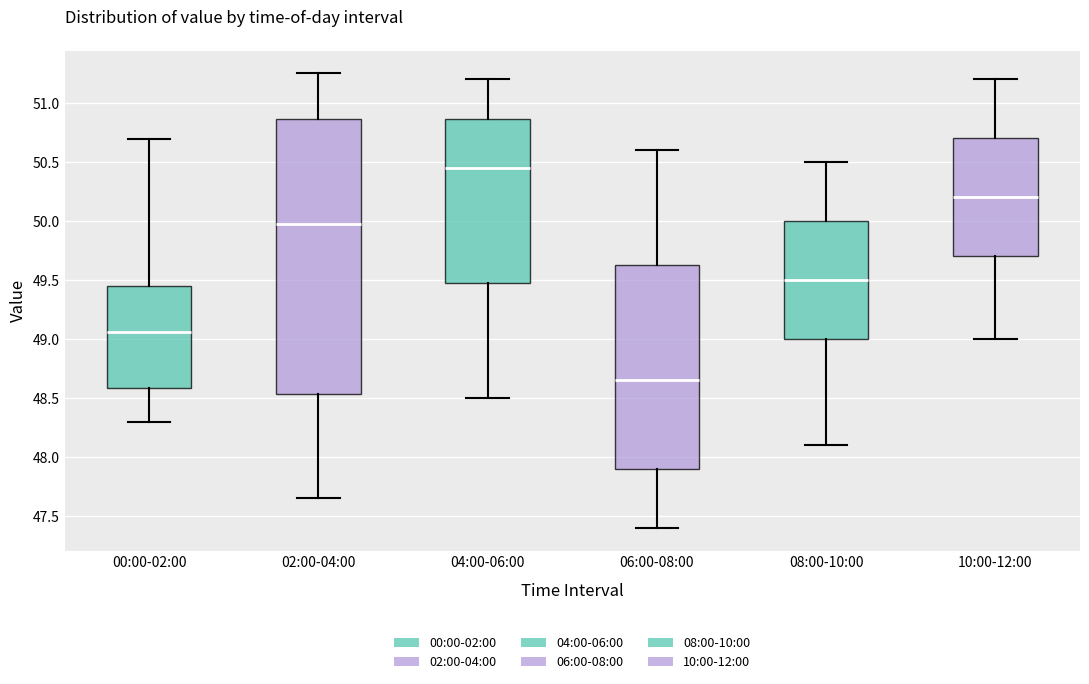

Comparing the boxes themselves (not the whiskers), which one is the tallest?

02:00-04:00